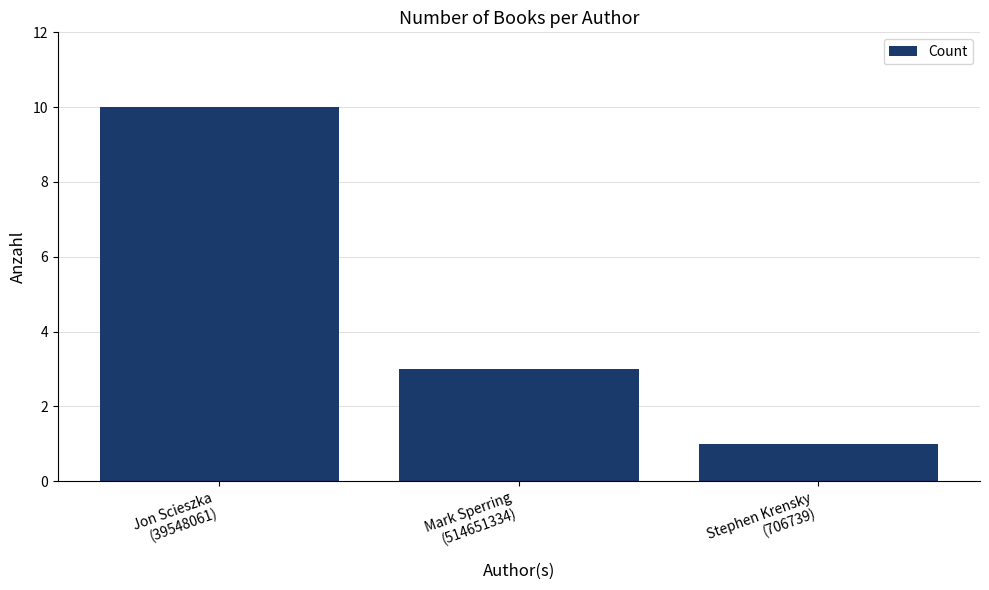

Does the chart contain any negative values?

No